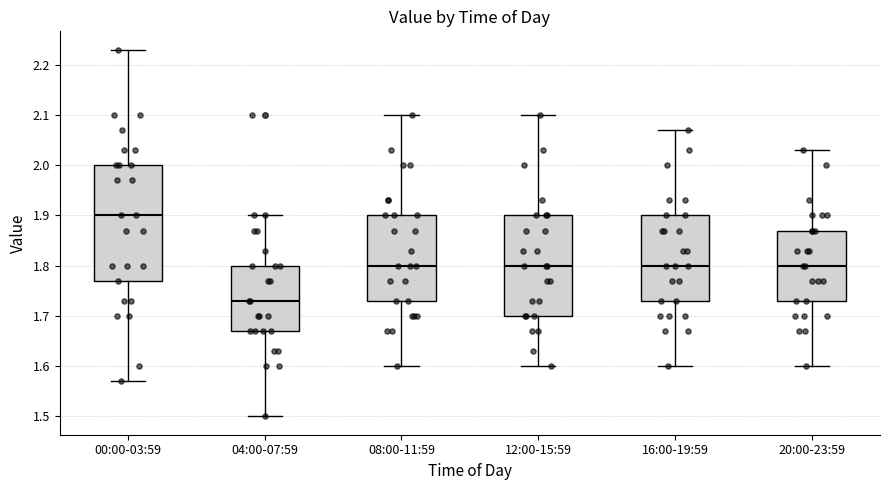

Comparing the boxes themselves (not the whiskers), which one is the tallest?

00:00-03:59